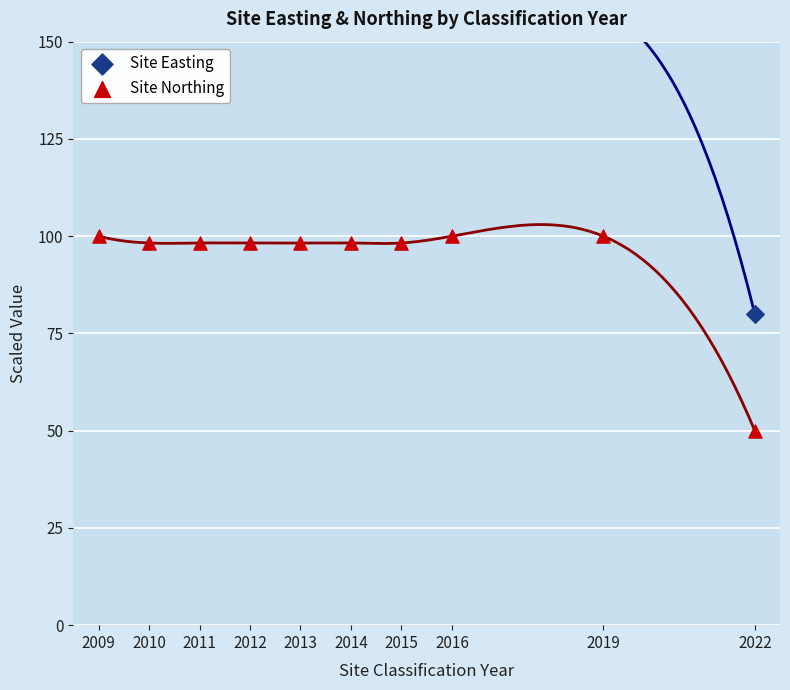

Which series has the largest Y range (max minus min)?

Site Easting